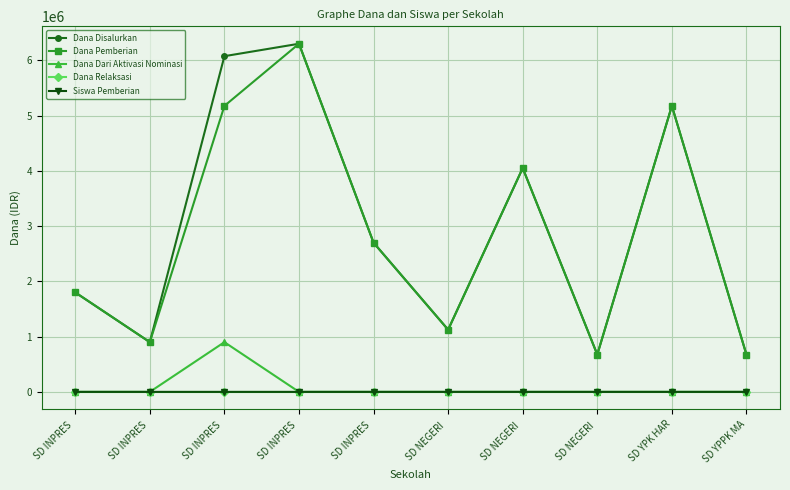

Rank the categories by Dana Pemberian value from lowest to highest.

SD NEGERI , SD YPPK MA, SD INPRES , SD NEGERI , SD INPRES , SD INPRES , SD NEGERI , SD INPRES , SD YPK HAR, SD INPRES 